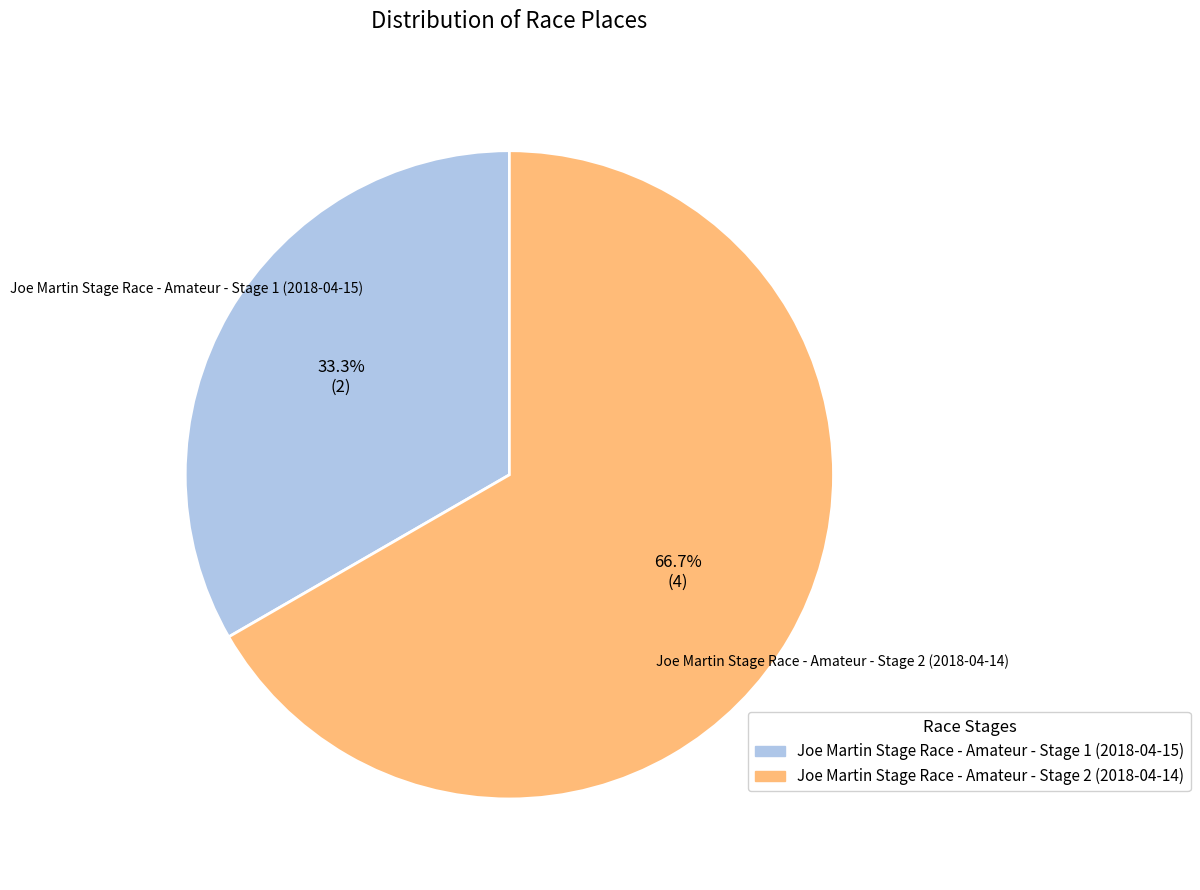

Between Joe Martin Stage Race - Amateur - Stage 2 (2018-04-14) and Joe Martin Stage Race - Amateur - Stage 1 (2018-04-15), which is larger?

Joe Martin Stage Race - Amateur - Stage 2 (2018-04-14)